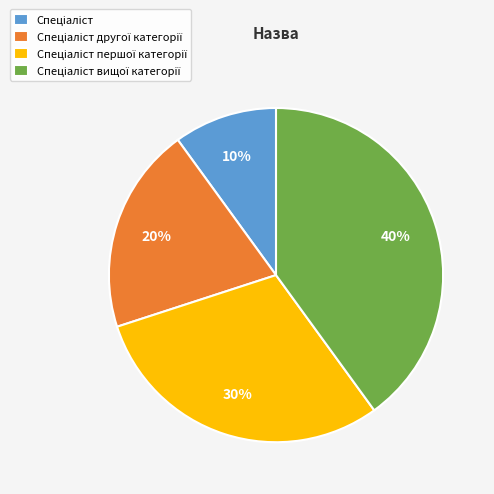

Does any single category account for the majority?

No